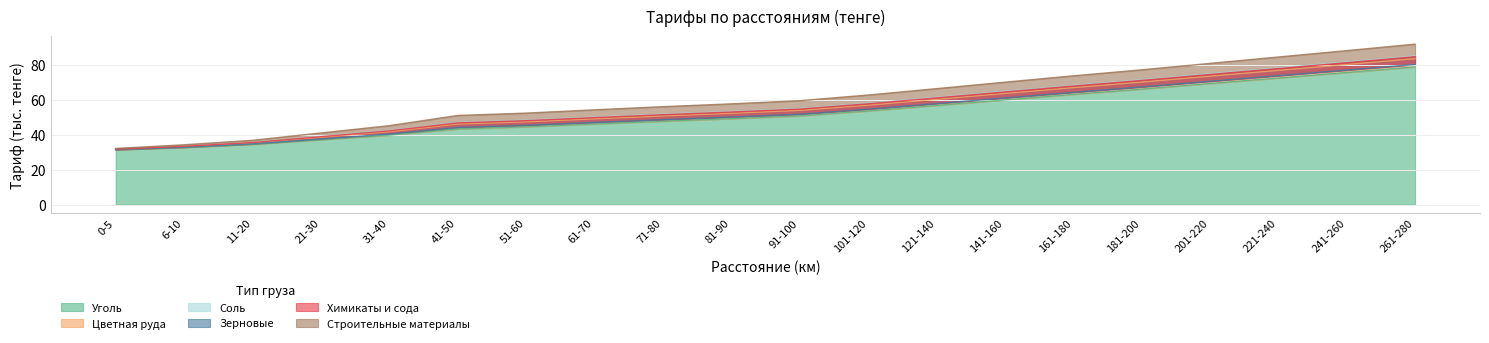

The value of Цветная руда at 71-80 is 77.2. True or false?

False